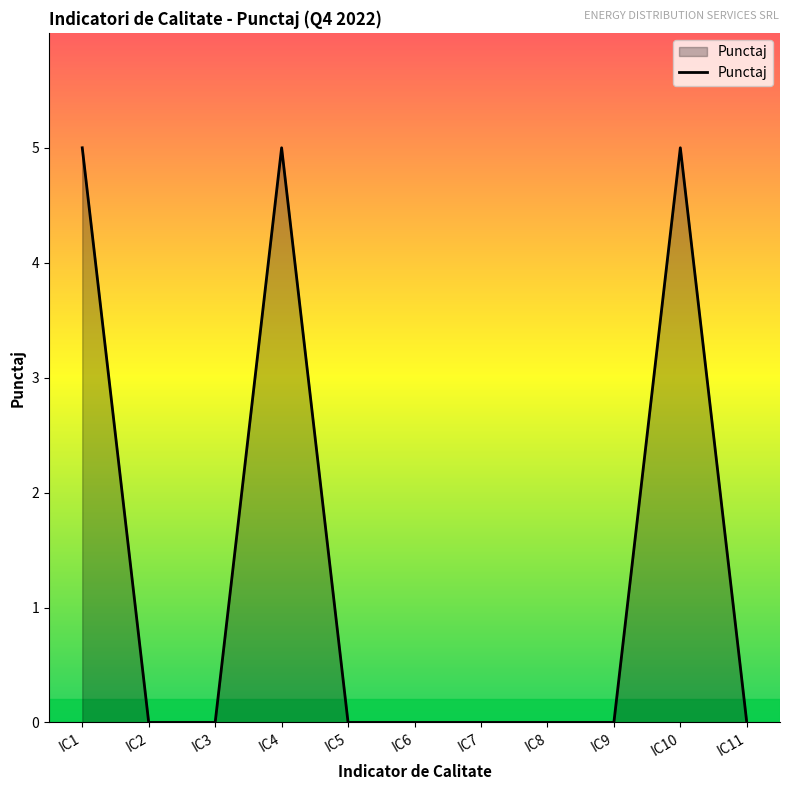

The value at IC9 is -2. True or false?

False